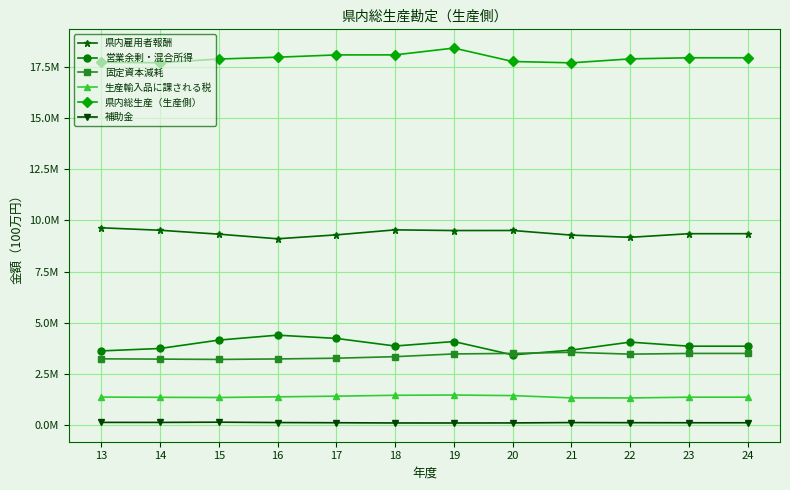

True or false: 営業余剰・混合所得 and 生産輸入品に課される税 intersect in this chart.

False